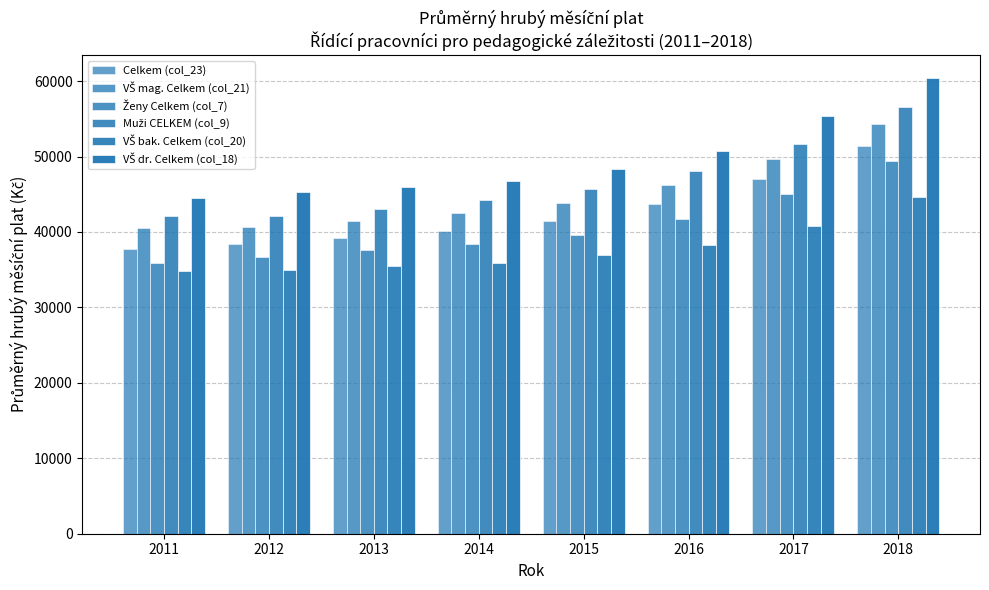

List the series in order of their overall mean, lowest first.

VŠ bak. Celkem (col_20), Ženy Celkem (col_7), Celkem (col_23), VŠ mag. Celkem (col_21), Muži CELKEM (col_9), VŠ dr. Celkem (col_18)